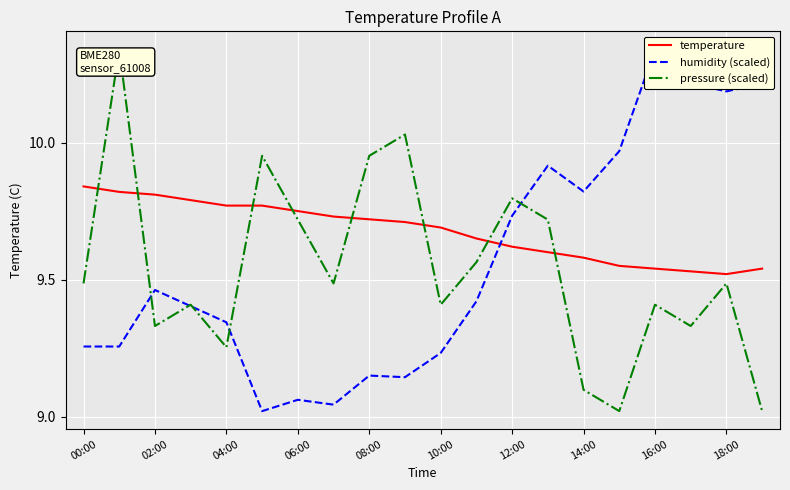

True or false: pressure (scaled) and humidity (scaled) intersect in this chart.

True